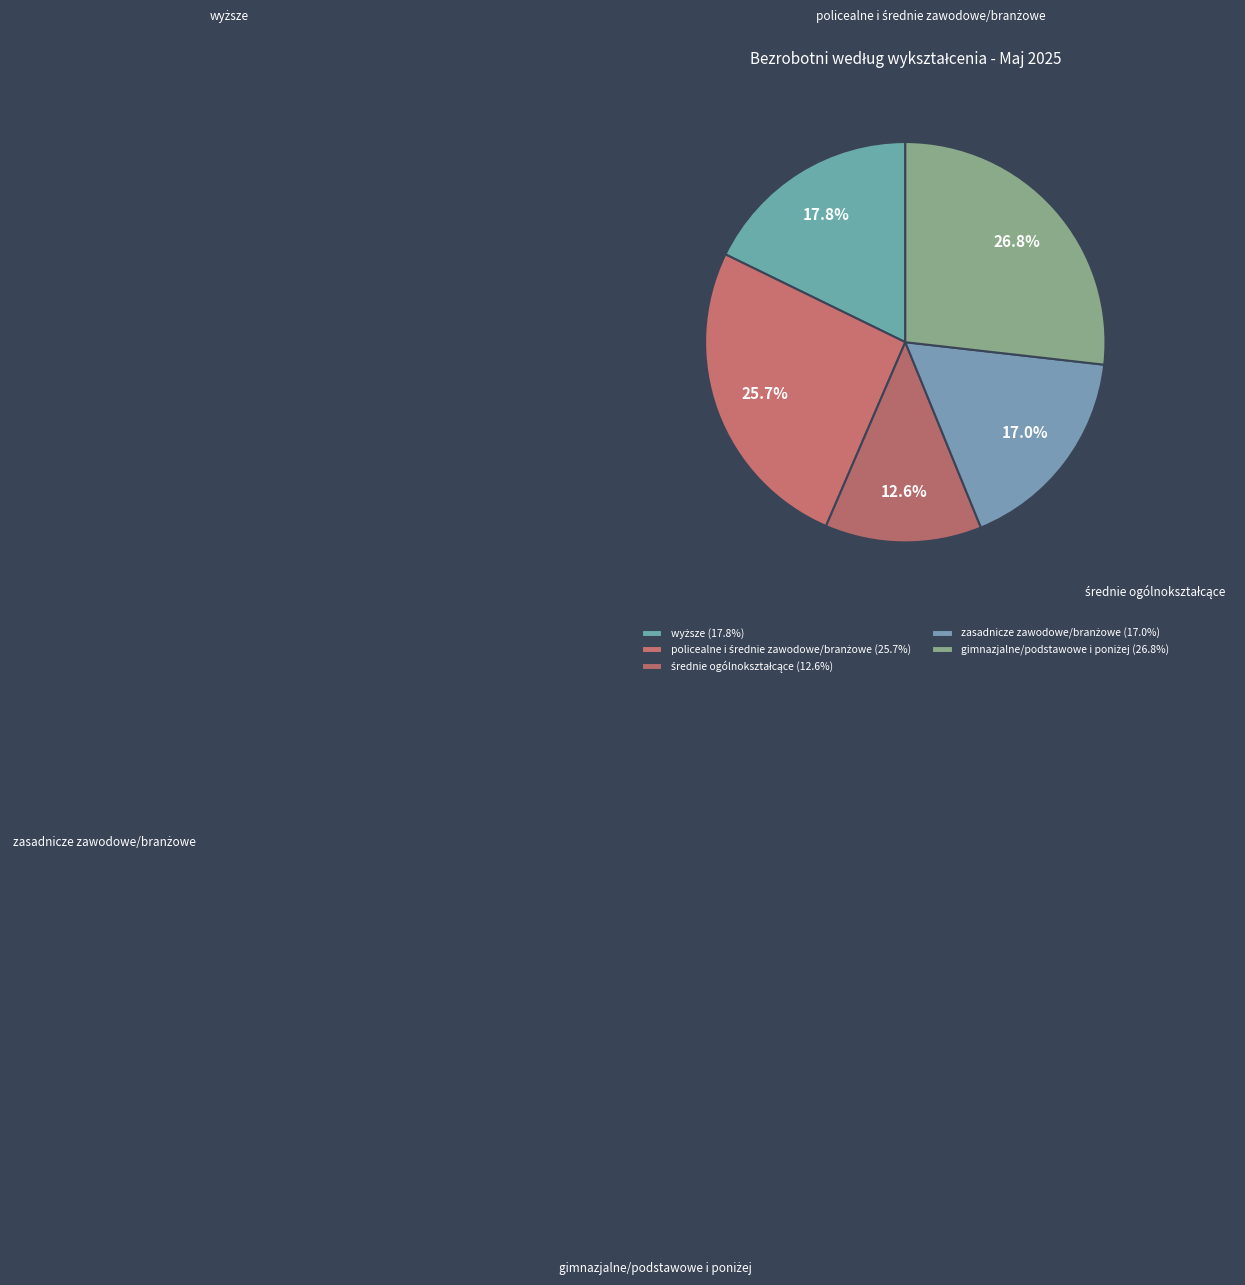

What is the ratio of the value at średnie ogólnokształcące to the value at gimnazjalne/podstawowe i poniżej?

0.5